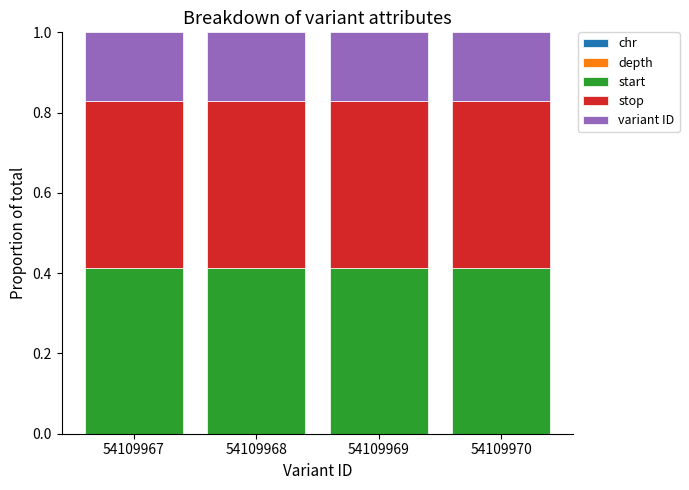

At 54109970, list the series in order from largest to smallest.

stop, start, variant ID, depth, chr